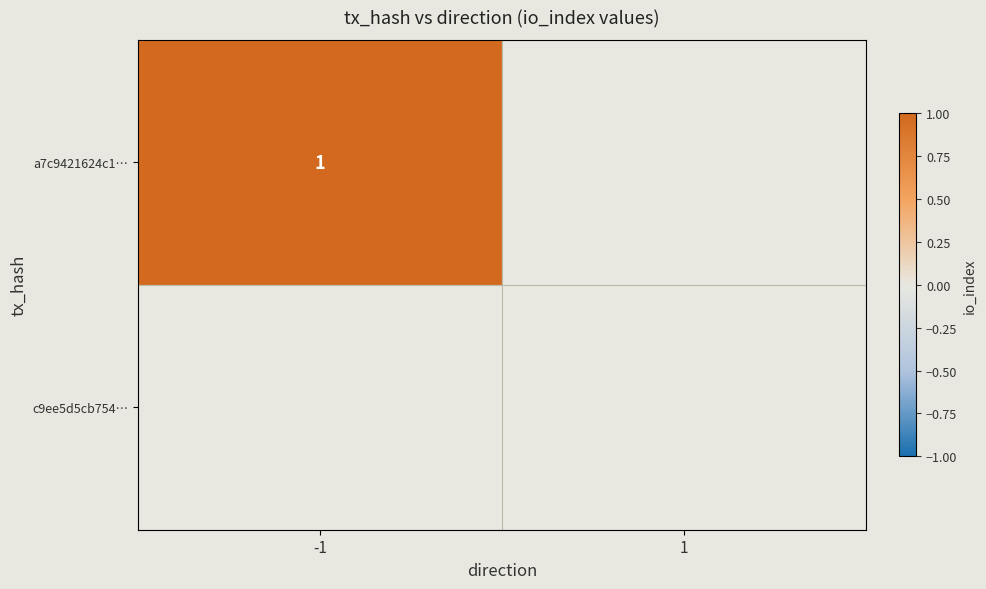

Which series changed the most between -1 and 1?

a7c9421624c1cfa975e43a7f8f646d443a66f57